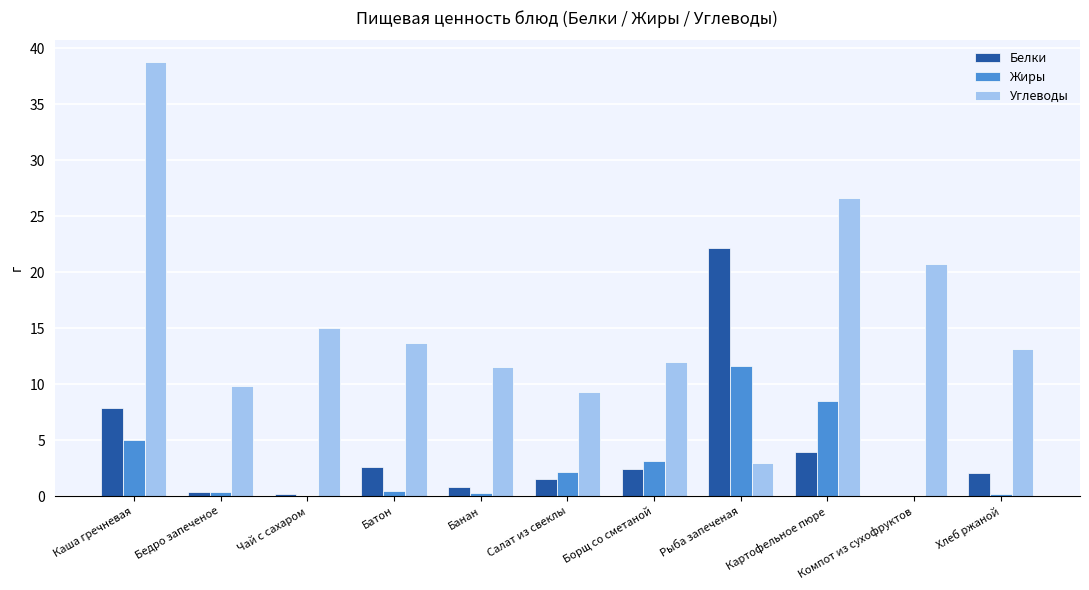

At which category is the sum across all series the highest?

Каша гречневая